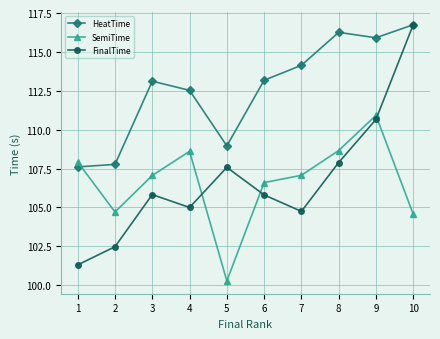

Which category has the lowest value across all series?

5